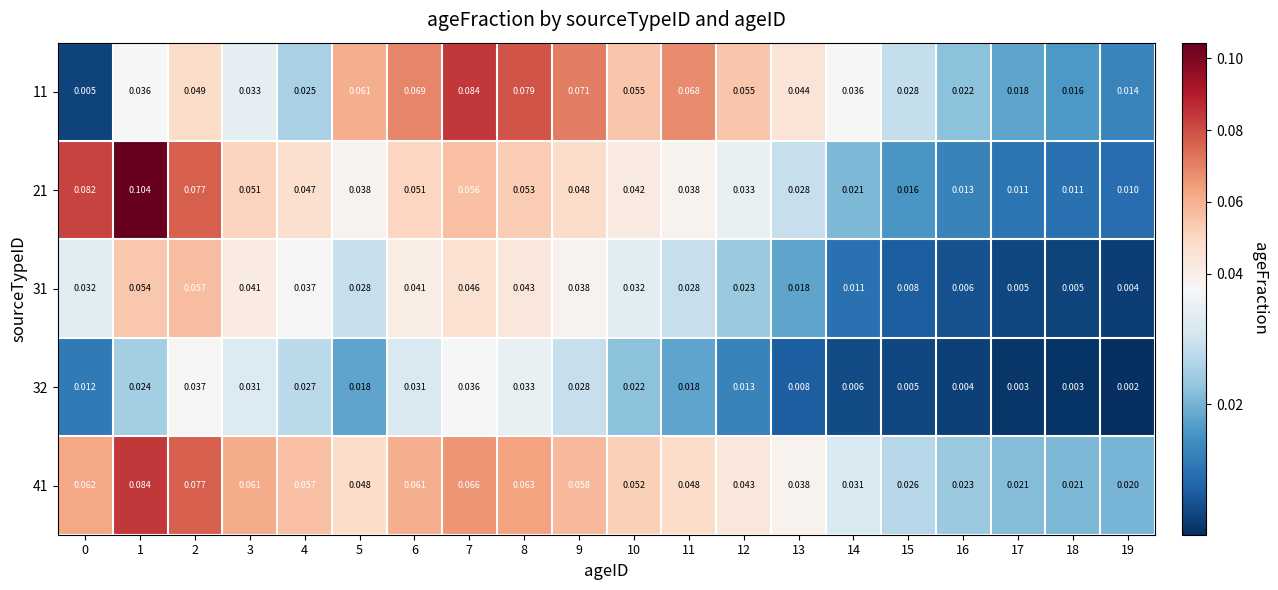

Is the value of 31 at 15 greater than the value of 11 at 6?

No